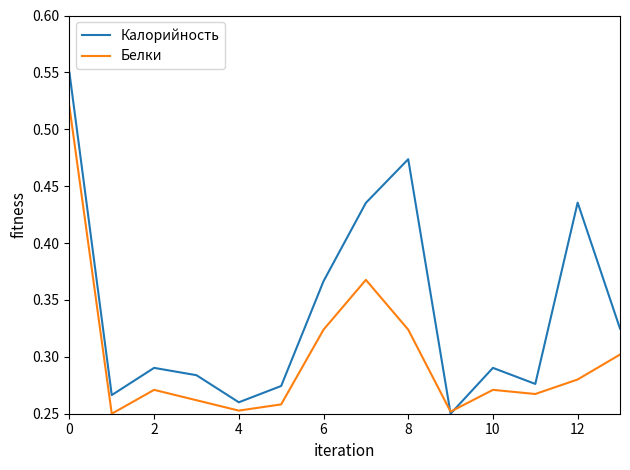

List the series in order of their peak value, lowest first.

Белки, Калорийность